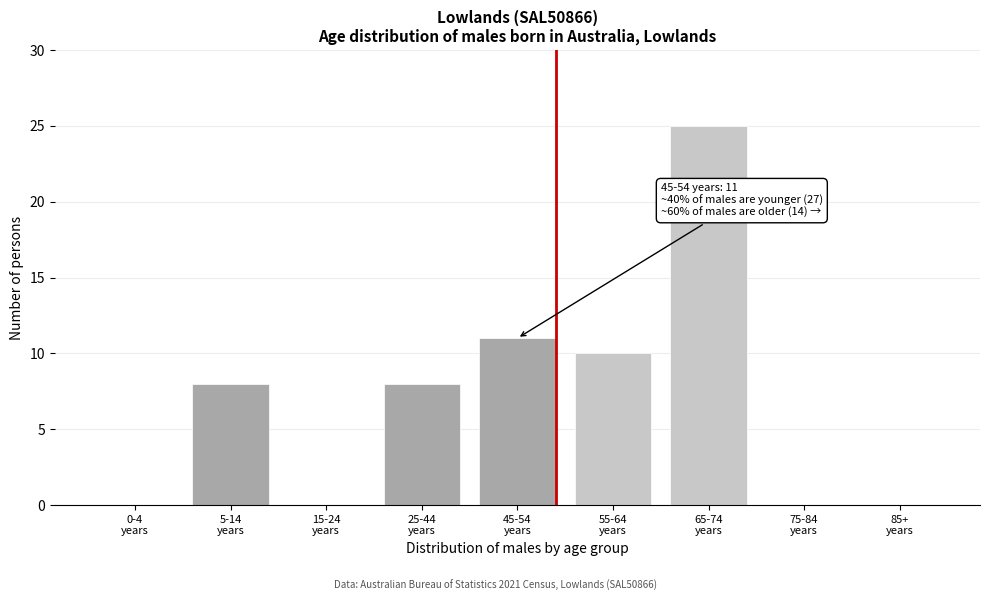

What is the maximum value shown in the chart?

25